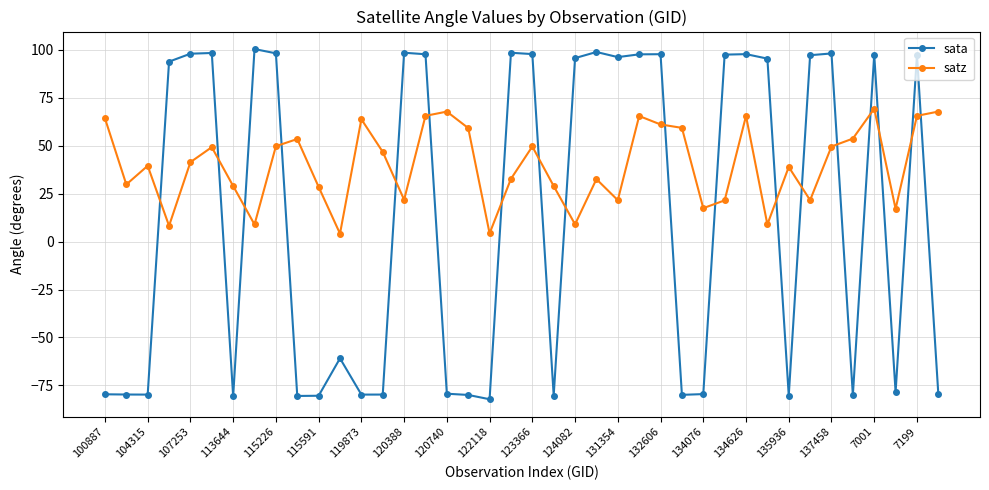

Rank the series by their average value, from lowest to highest.

sata, satz